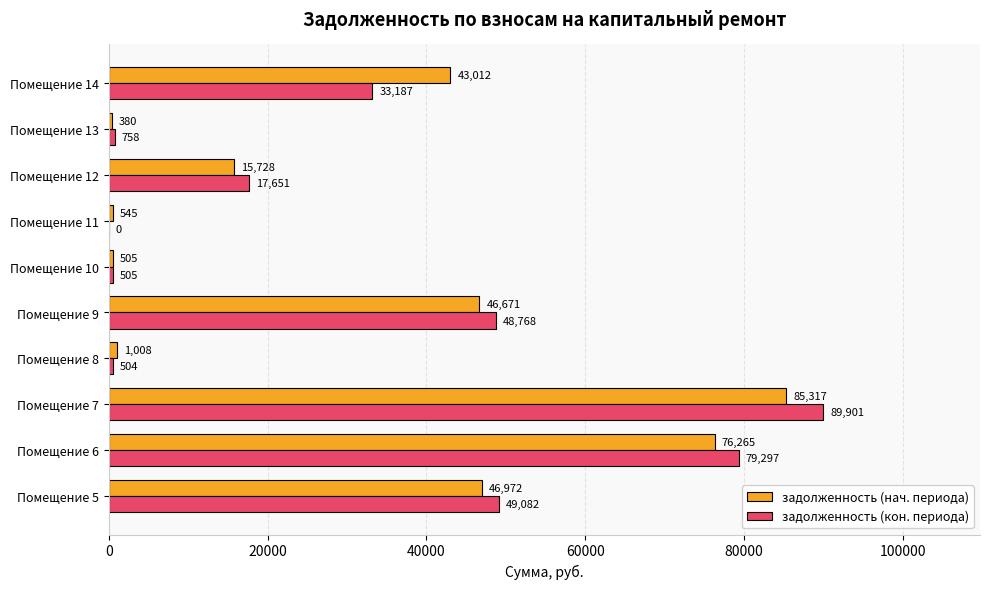

Between Помещение 8 and Помещение 10, which series saw the biggest shift?

задолженность (нач. периода)